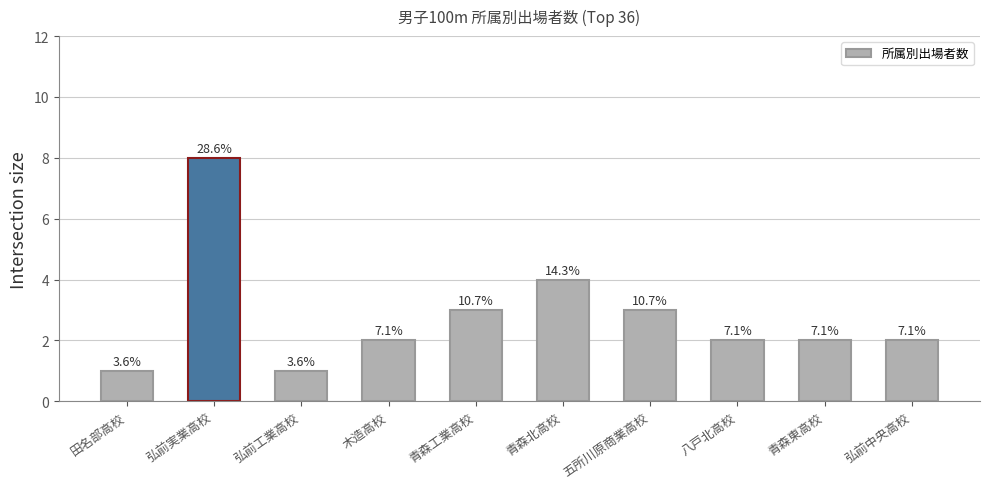

How many bars are there in total?

10